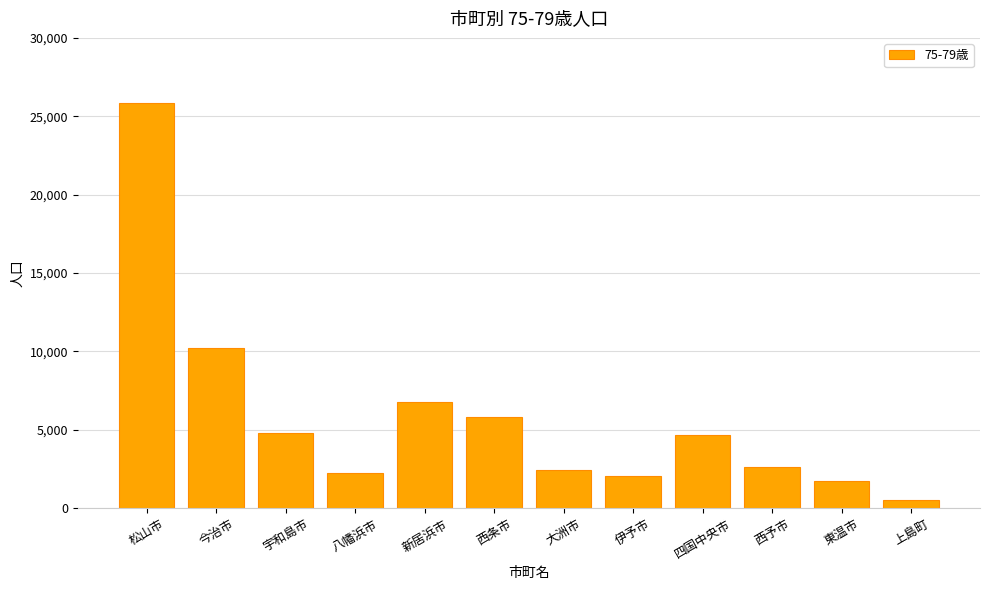

Approximately how many times larger is the value at 伊予市 compared to 松山市?

0.1